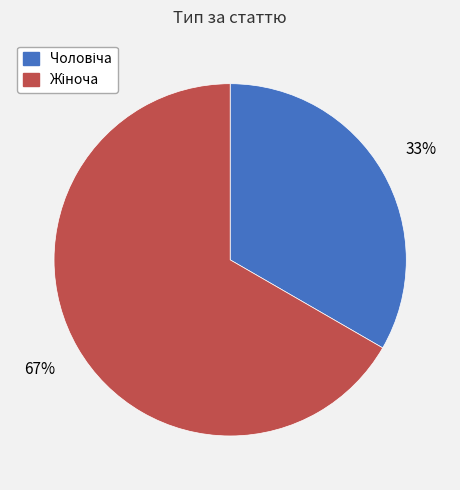

Is there a majority slice in this chart?

Yes